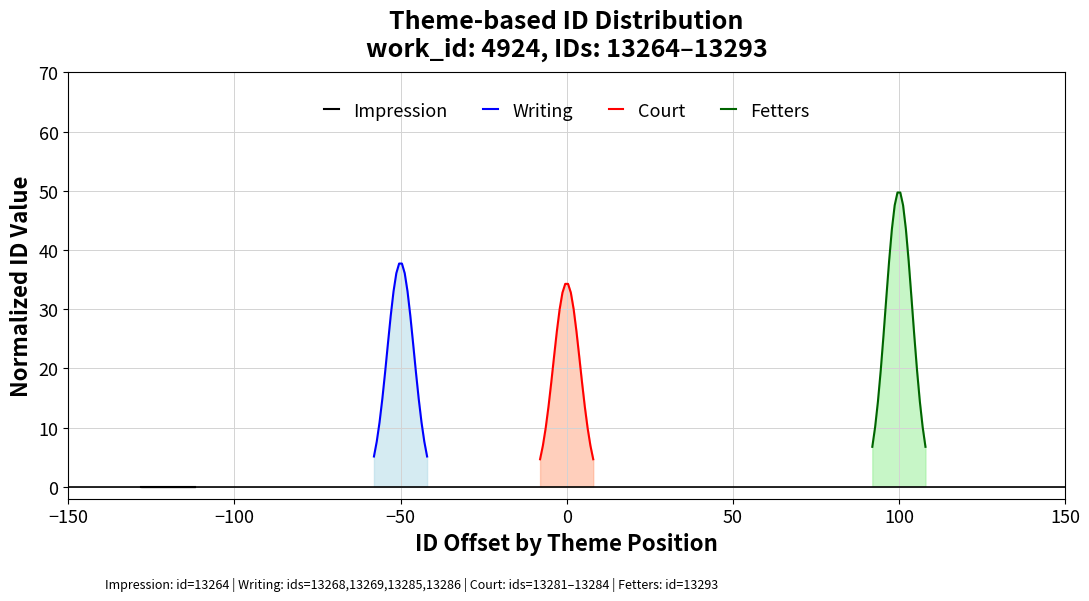

How many lines are shown in the chart?

4